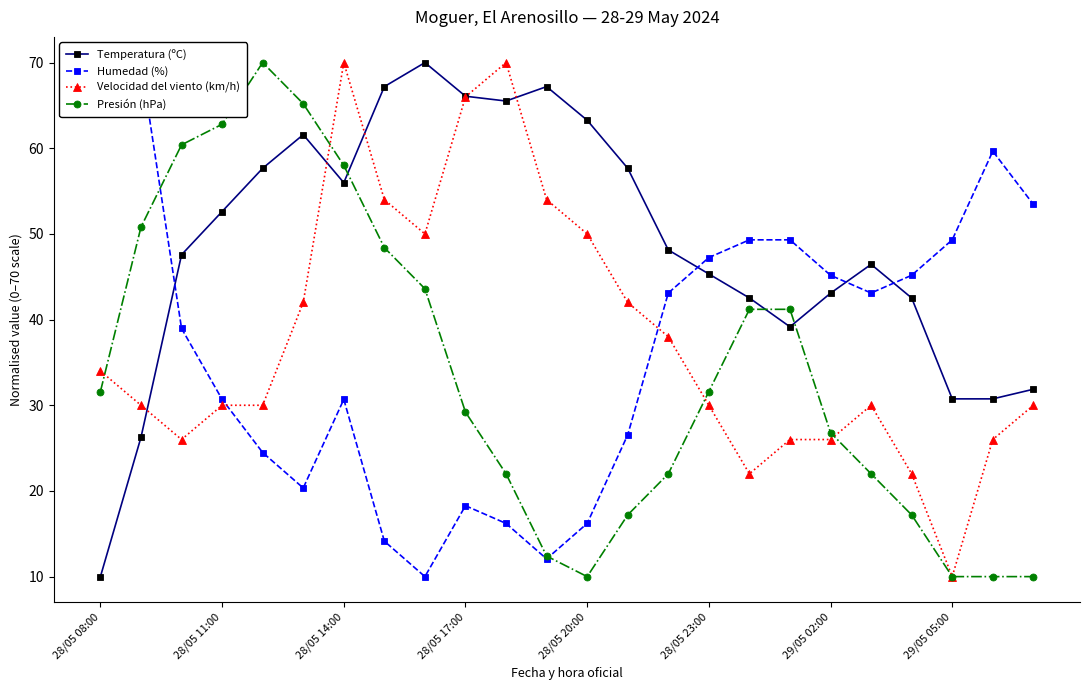

True or false: Velocidad del viento (km/h) has more than 0 interior local peaks.

True